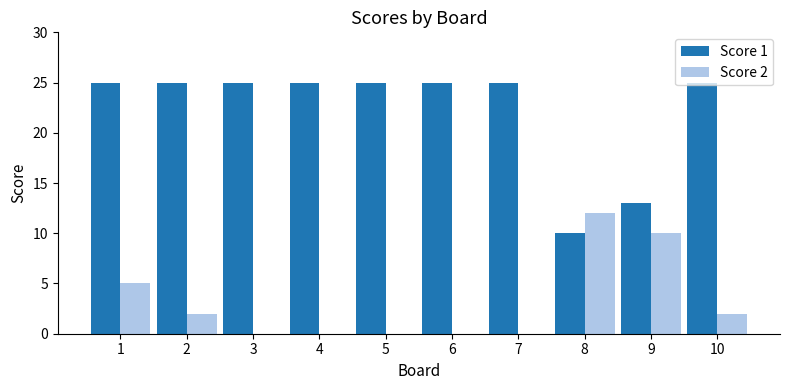

Where is Score 2 nearest to the value 6?

1